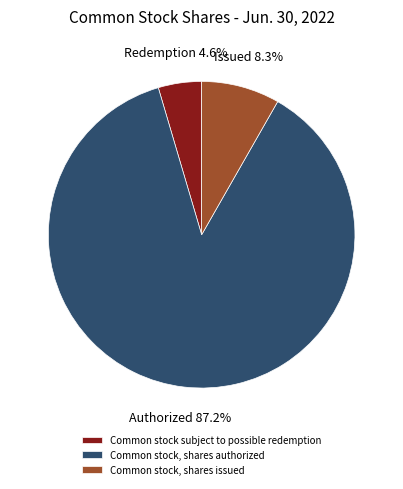

What percentage is the Common stock, shares issued slice, to the nearest percent?

8%